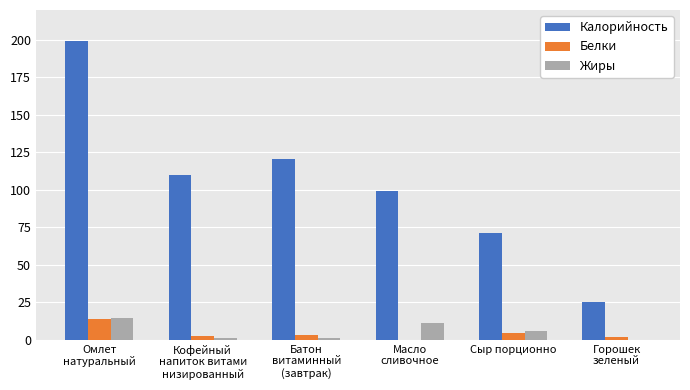

What is the sum of all Жиры values?

33.5